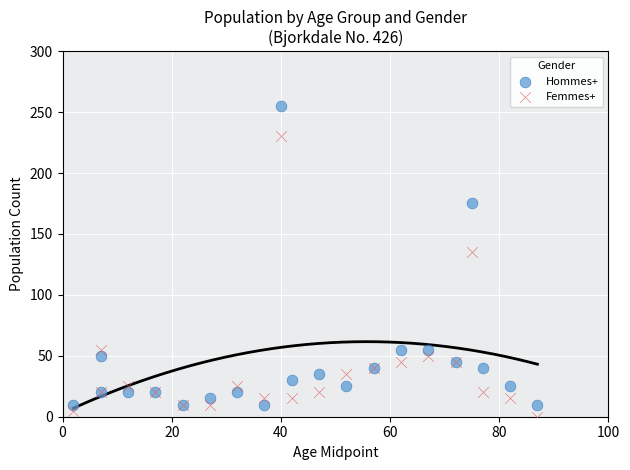

Which series has the widest spread of Y values?

Hommes+